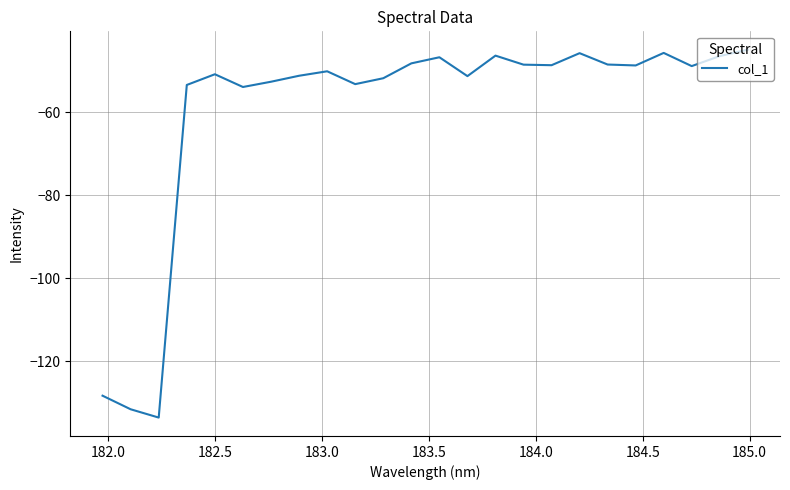

What is the smallest value displayed?

-133.6